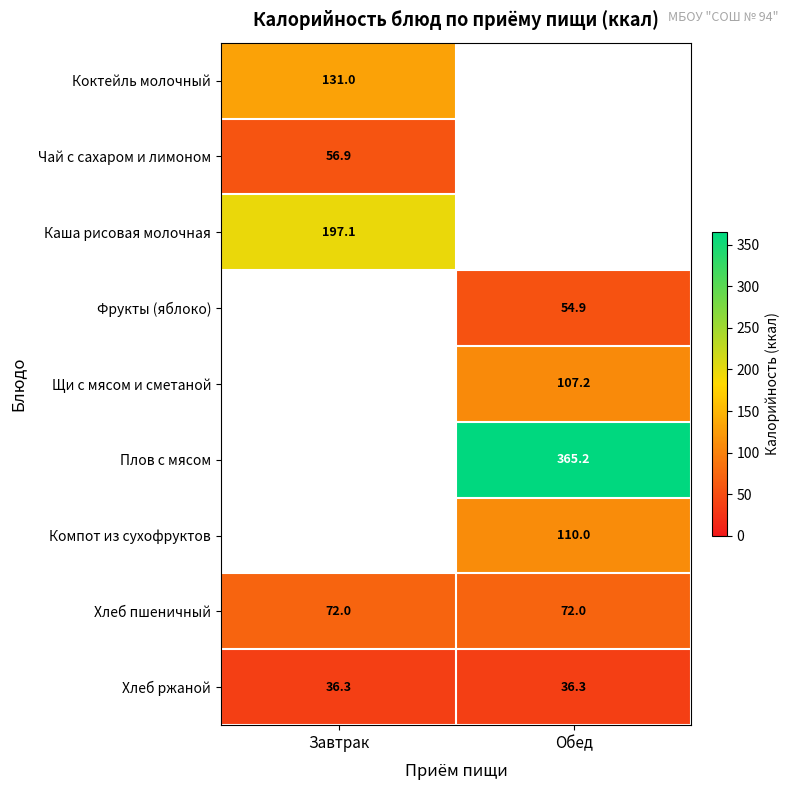

The value of Хлеб пшеничный at Завтрак is 72.0. True or false?

True